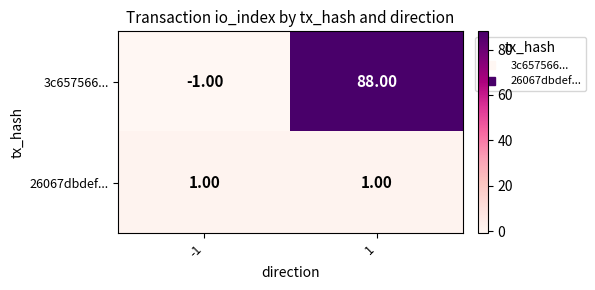

Which series has the largest range (max minus min)?

3c657566...